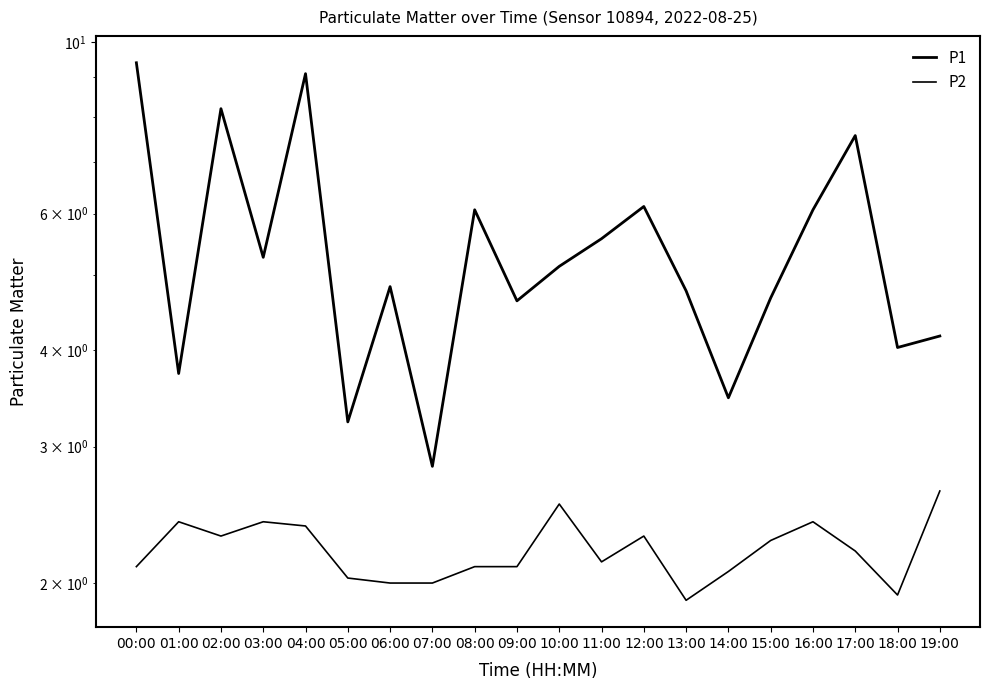

Rank the categories by P1 value from lowest to highest.

07:00, 05:00, 14:00, 01:00, 18:00, 19:00, 09:00, 15:00, 13:00, 06:00, 10:00, 03:00, 11:00, 08:00, 16:00, 12:00, 17:00, 02:00, 04:00, 00:00